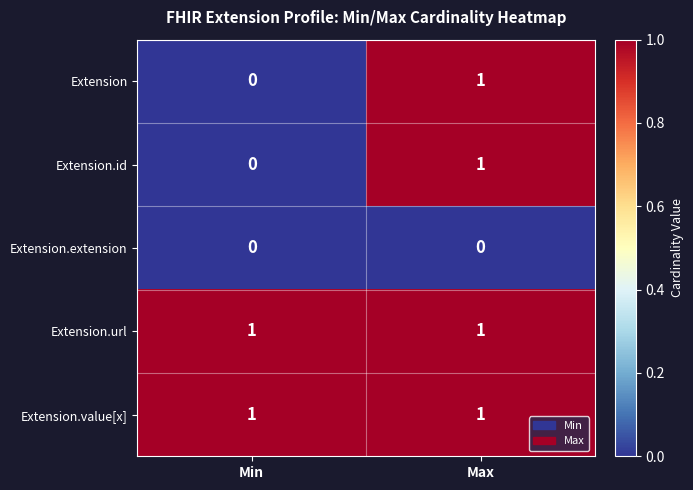

What is the difference between the highest and lowest values at Max?

1